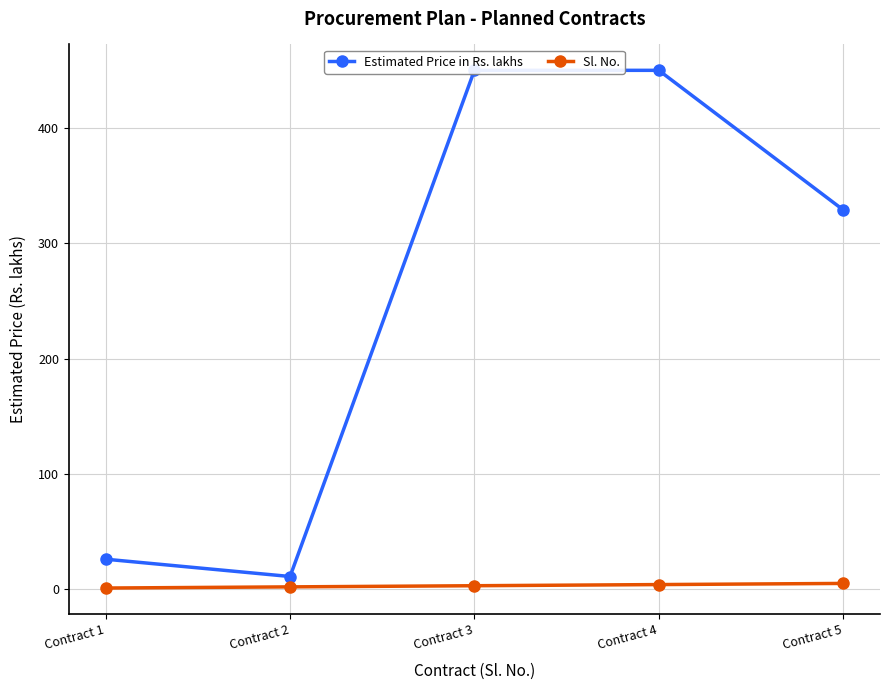

Which series has the largest range (max minus min)?

Estimated Price in Rs. lakhs